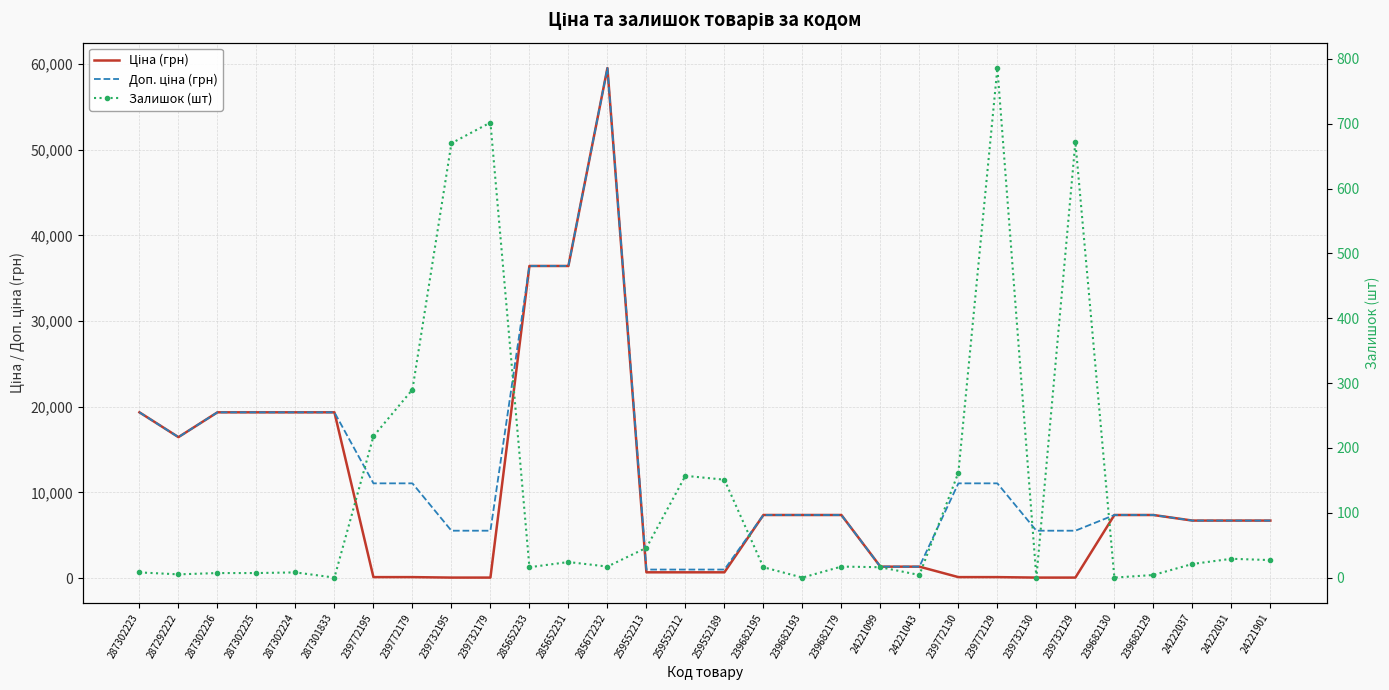

How many intersections are there between Ціна (грн) and Залишок (шт)?

6